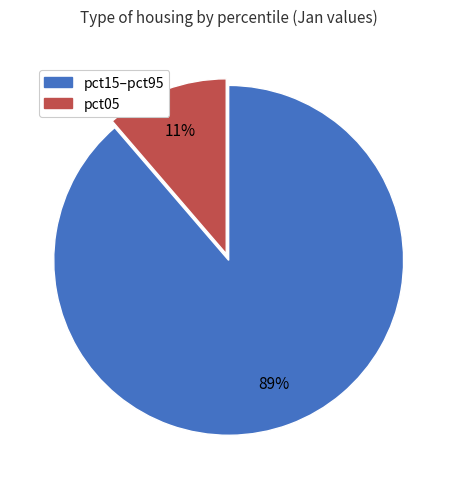

How many segments does this pie chart have?

2